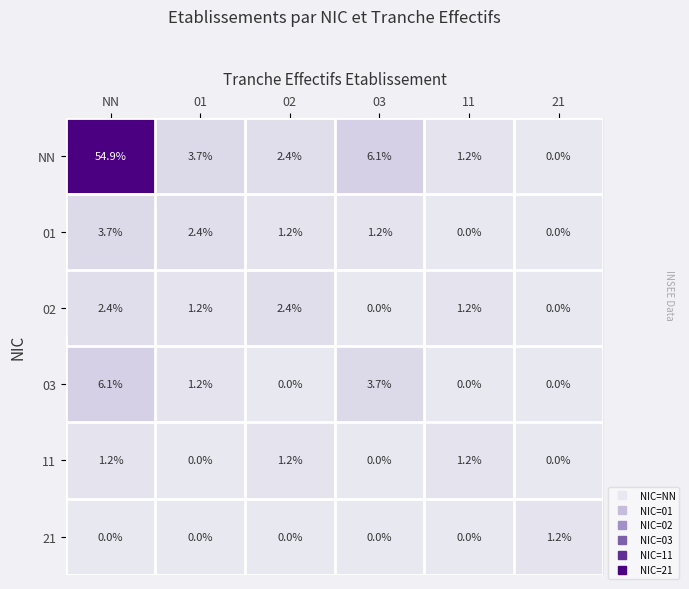

Count the 11 values in the range 0 to 1.

3